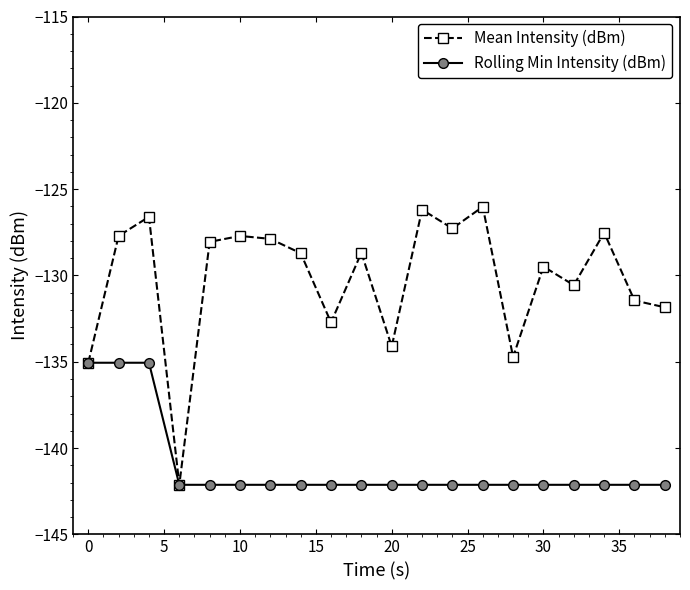

How many categories are shown in the chart?

20